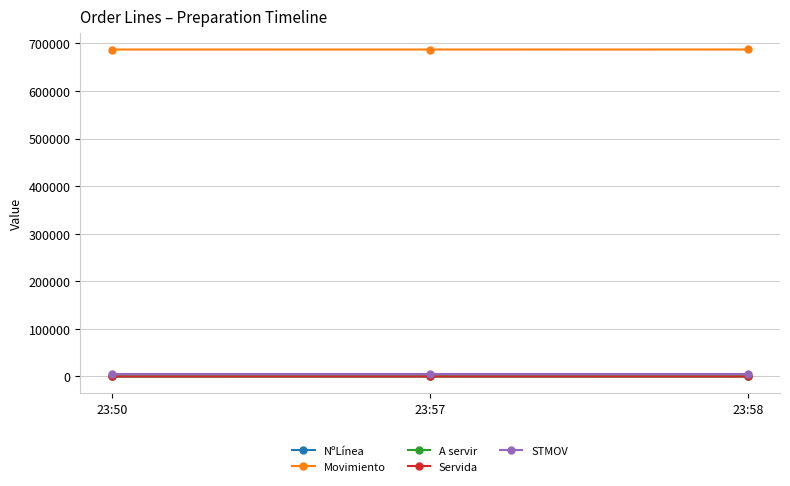

Which series changed the most between 23:50 and 23:58?

Movimiento